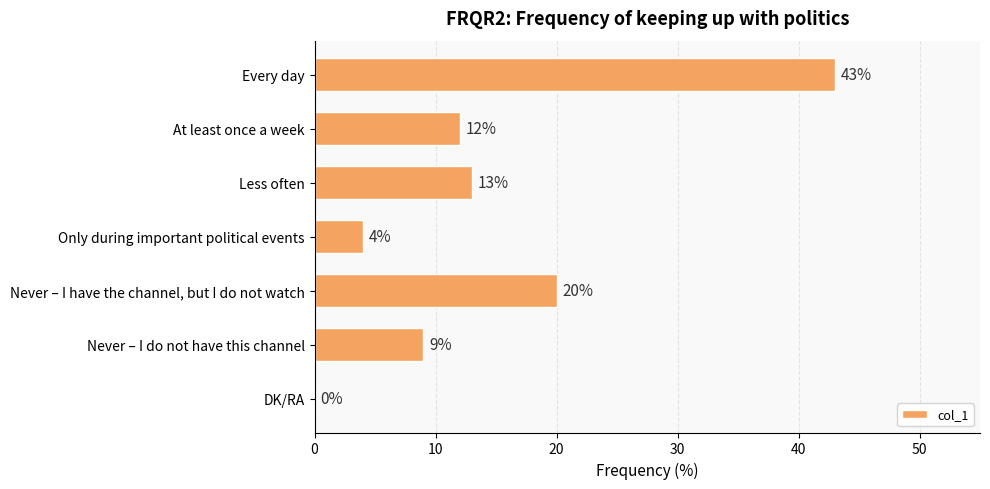

The value at DK/RA is -26. True or false?

False